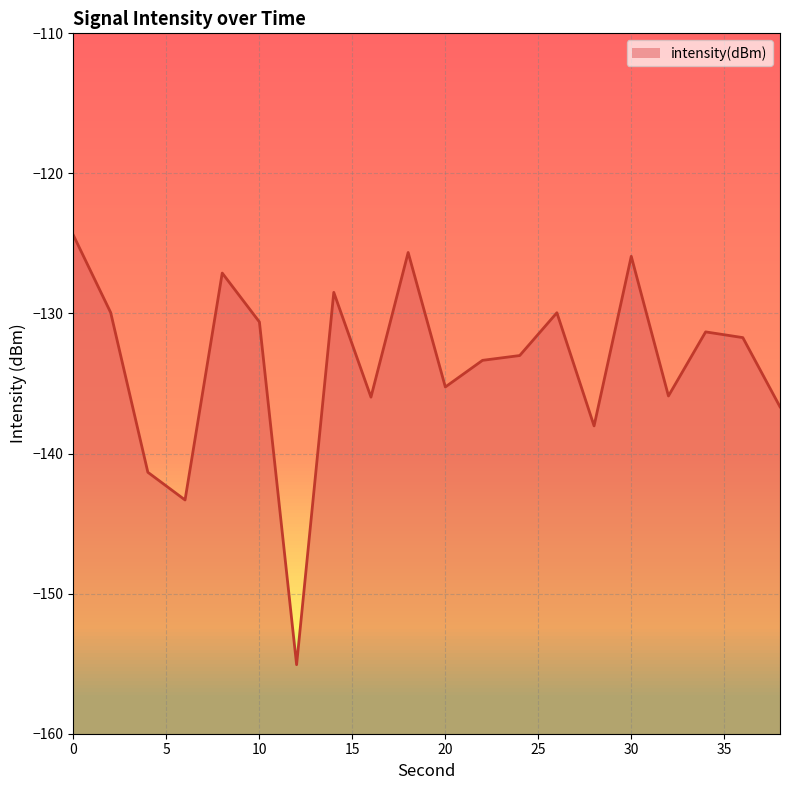

Reading left to right, list all the values displayed in this chart.

-124.4	-129.9	-141.3	-143.3	-127.1	-130.6	-155.1	-128.5	-136.0	-125.6	-135.2	-133.3	-133.0	-129.9	-138.0	-125.9	-135.9	-131.3	-131.7	-136.7